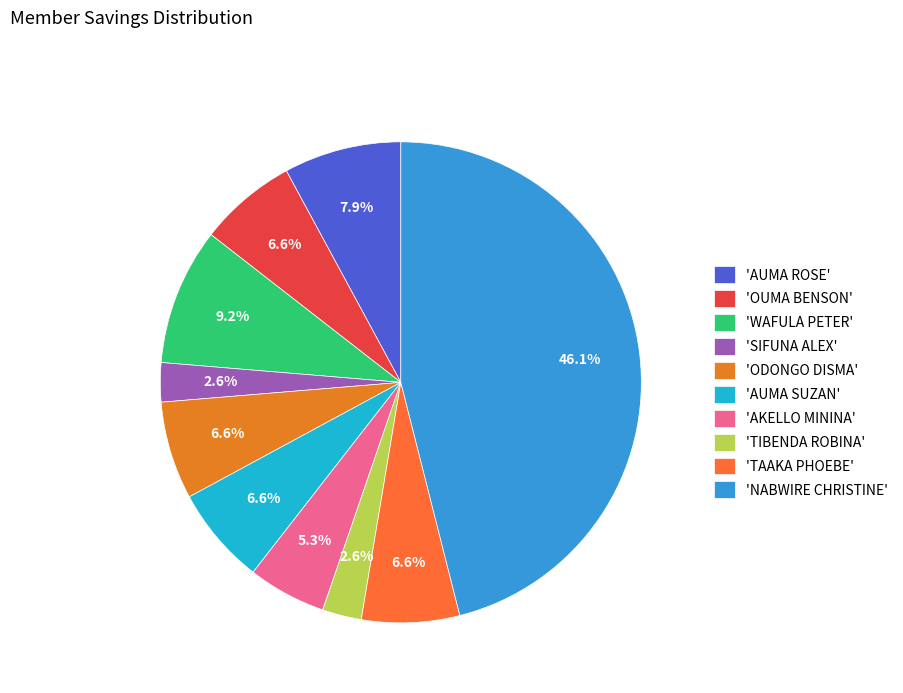

What is the smallest slice in the pie chart?

SIFUNA ALEX